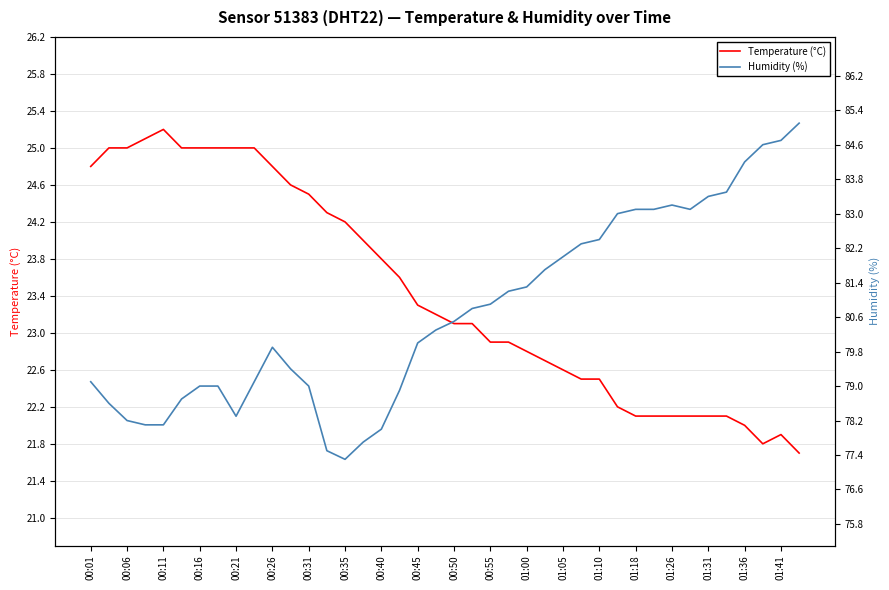

Reading left to right, list all the values displayed in this chart.

Temperature (°C): 24.8	25.0	25.0	25.1	25.2	25.0	25.0	25.0	25.0	25.0	24.8	24.6	24.5	24.3	24.2	24.0	23.8	23.6	23.3	23.2	23.1	23.1	22.9	22.9	22.8	22.7	22.6	22.5	22.5	22.2	22.1	22.1	22.1	22.1	22.1	22.1	22.0	21.8	21.9	21.7
Humidity (%): 79.1	78.6	78.2	78.1	78.1	78.7	79.0	79.0	78.3	79.1	79.9	79.4	79.0	77.5	77.3	77.7	78.0	78.9	80.0	80.3	80.5	80.8	80.9	81.2	81.3	81.7	82.0	82.3	82.4	83.0	83.1	83.1	83.2	83.1	83.4	83.5	84.2	84.6	84.7	85.1